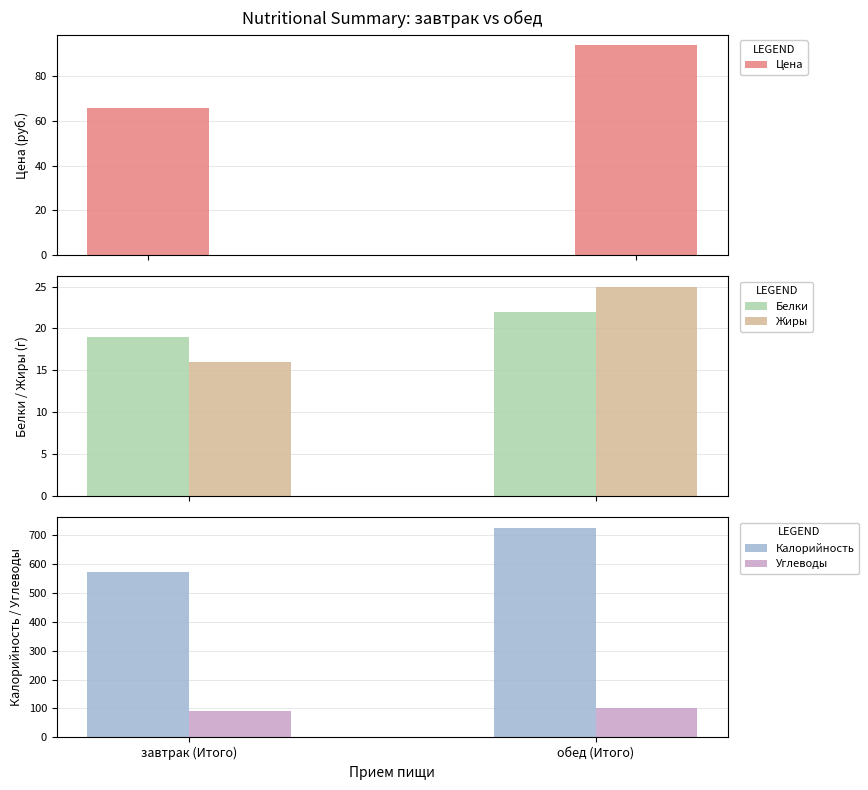

Which series changed the most between завтрак (Итого) and обед (Итого)?

Калорийность